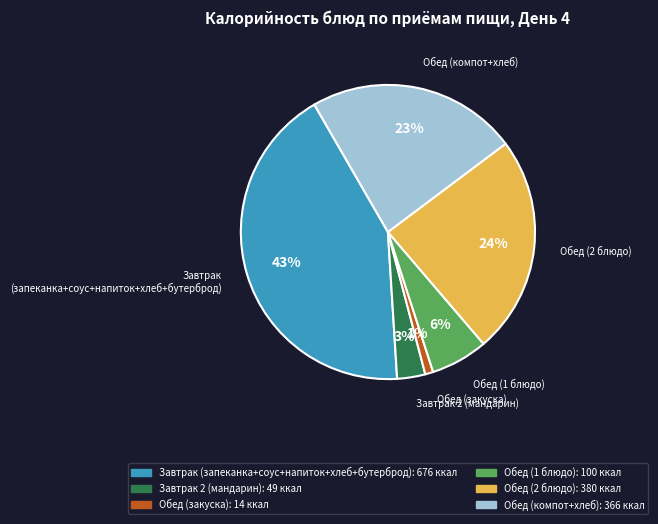

Between Обед (закуска) and Обед (компот+хлеб), which is larger?

Обед (компот+хлеб)